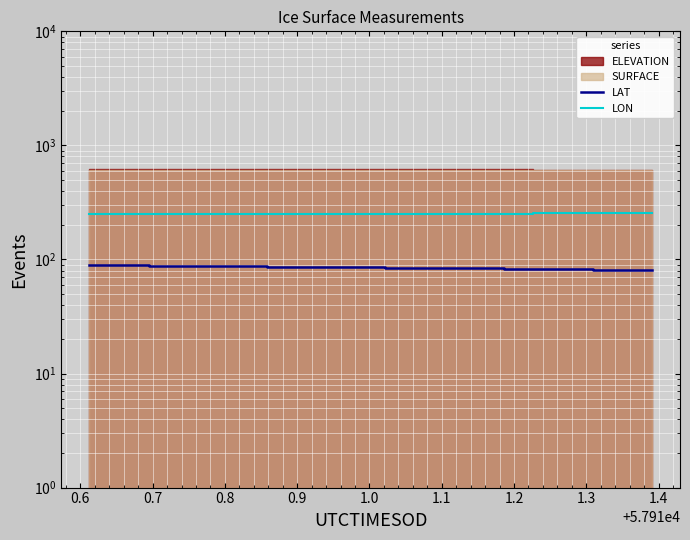

Which series has the widest spread of values?

LAT